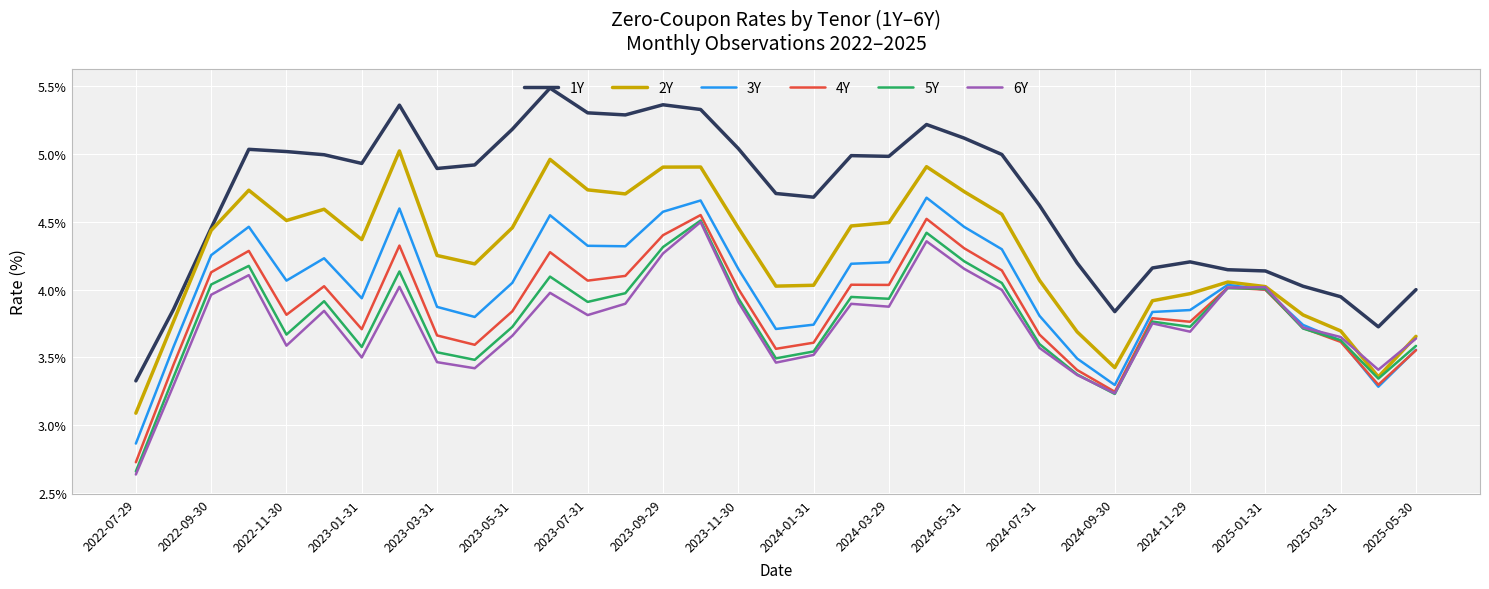

What is the maximum value shown in the chart?

5.5